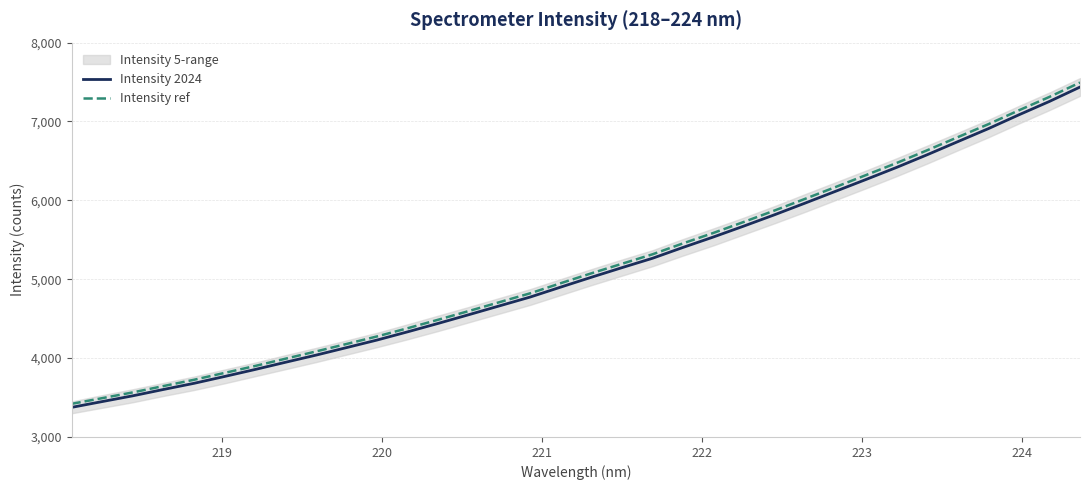

True or false: Intensity 2024 has more than 0 interior local peaks.

False